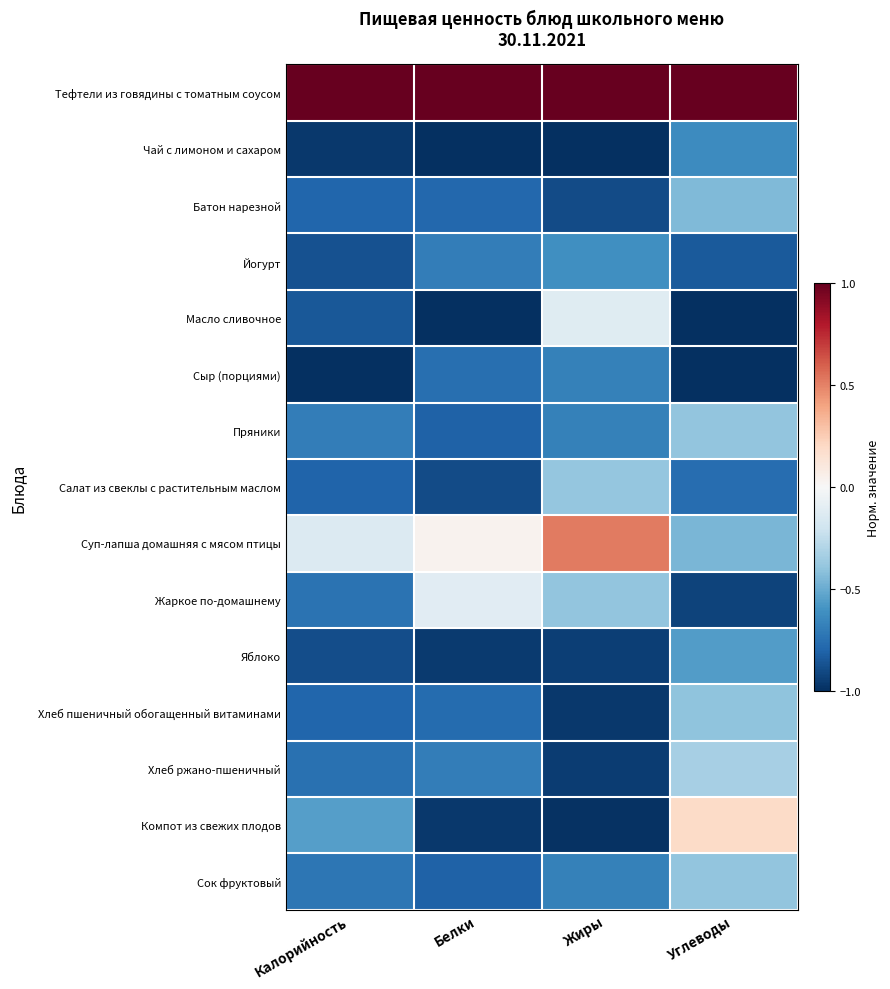

At which category does the chart reach its peak across all series?

Калорийность